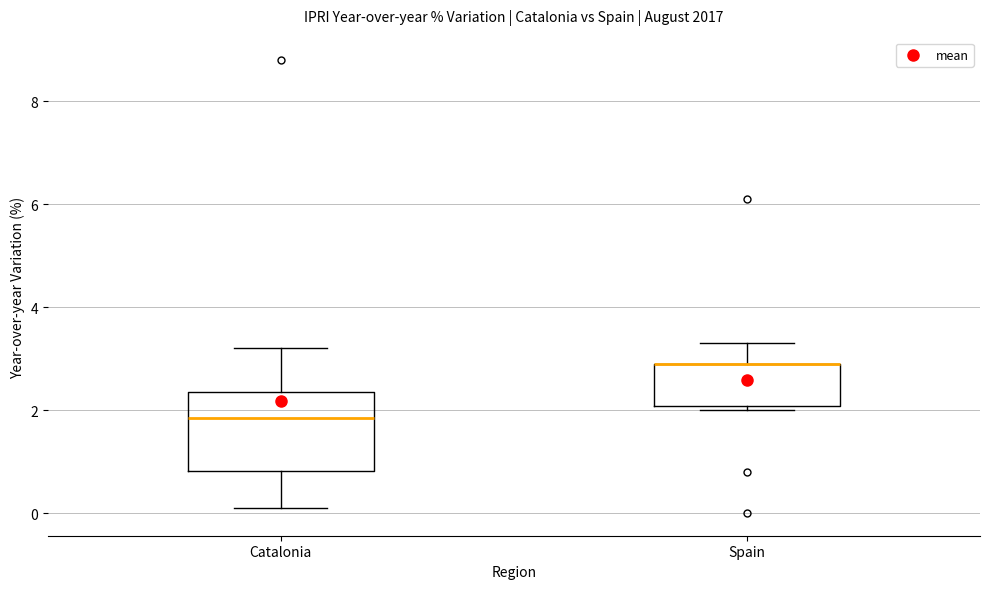

Comparing the boxes themselves (not the whiskers), which one is the tallest?

Catalonia